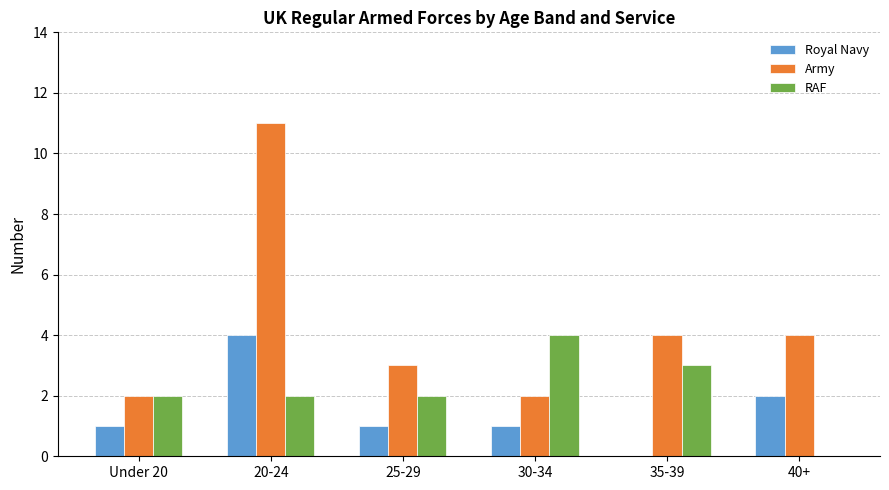

Which series changed the most between 30-34 and 40+?

RAF